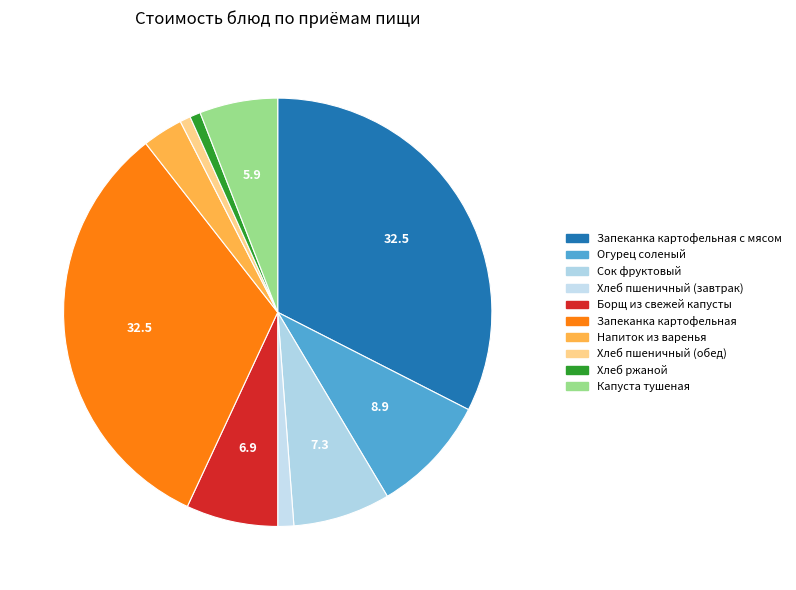

Count the number of slices in the pie.

10